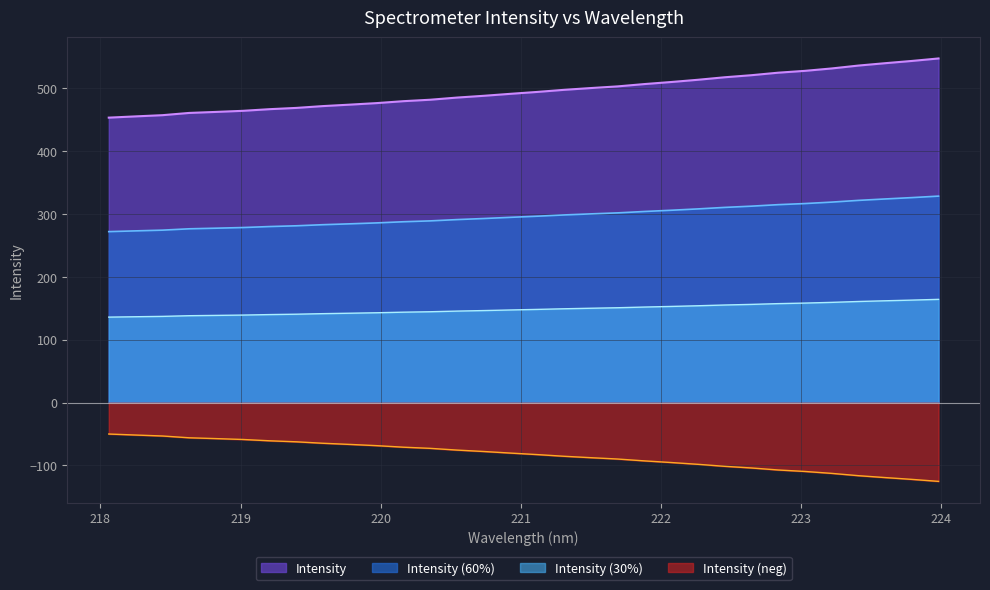

What is the difference between the second highest and second lowest values?

88.2